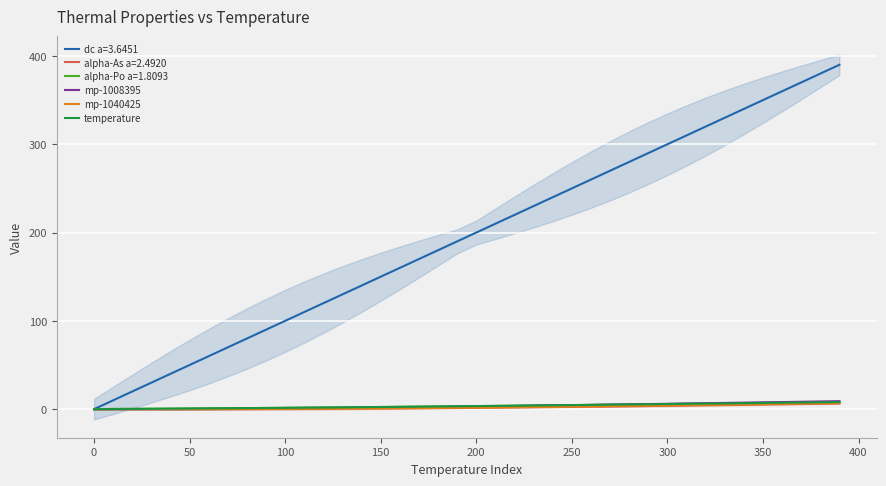

Which has a higher value, 32 or 16?

32